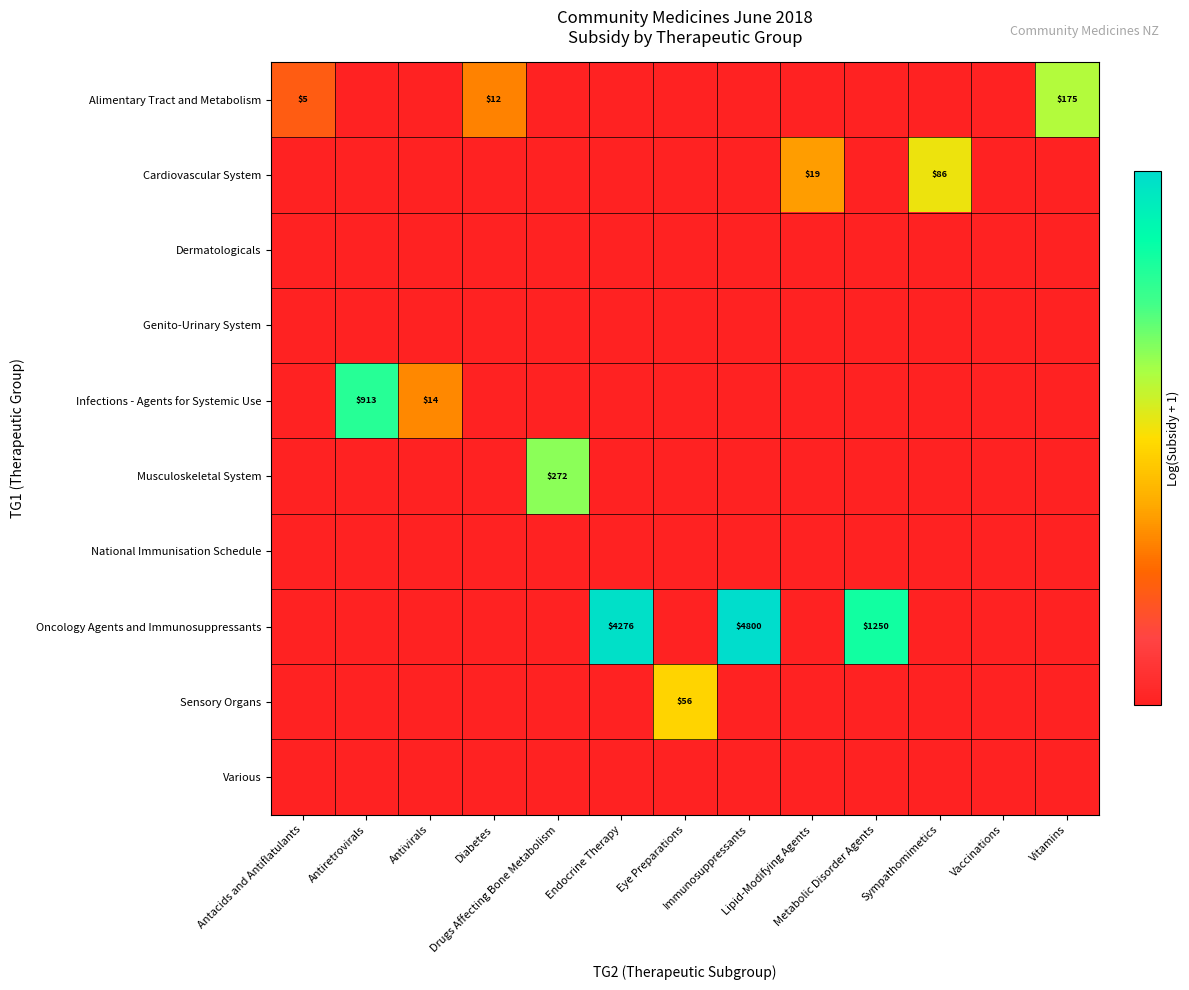

How many positive values does the Sensory Organs series have?

1